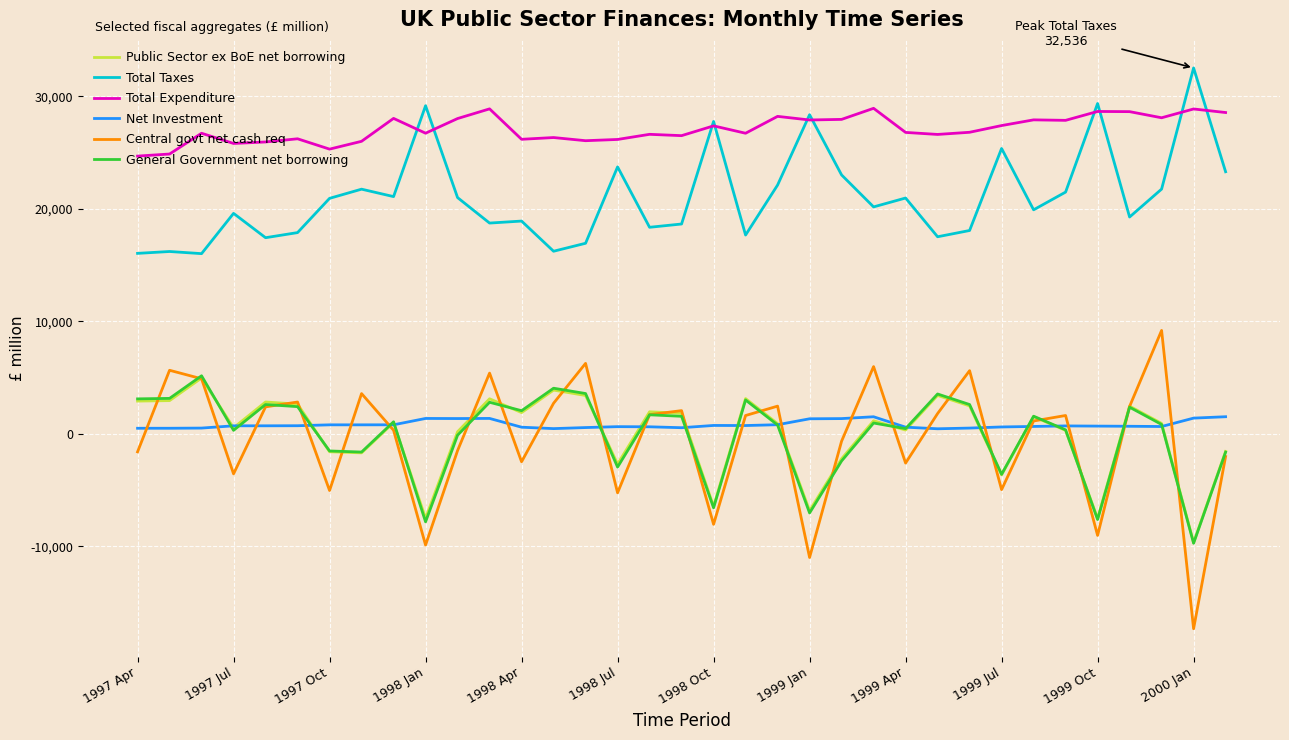

Which series has the widest spread of values?

Central govt net cash req